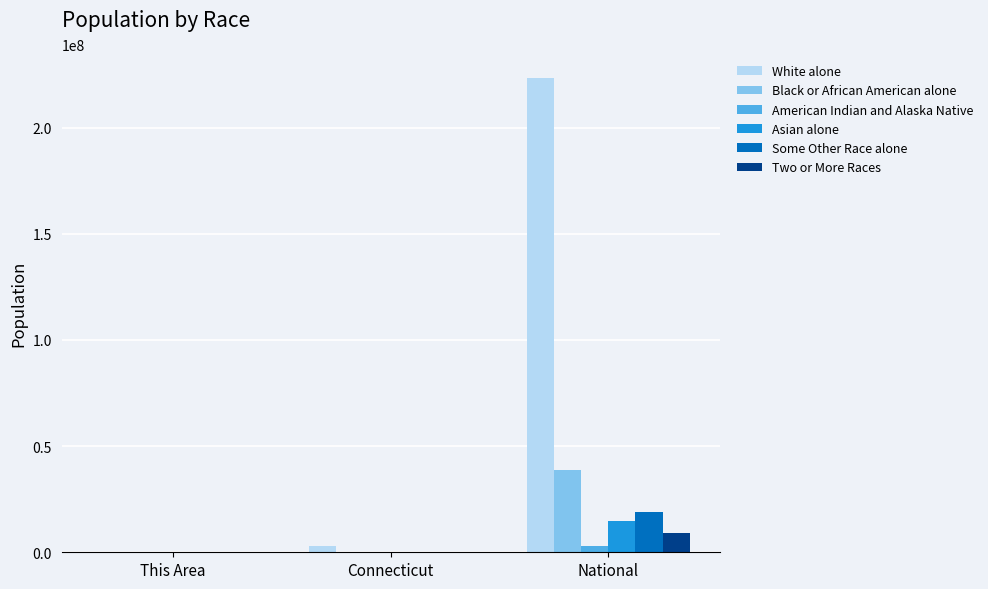

True or false: Black or African American alone has a value of 69078442 at National.

False